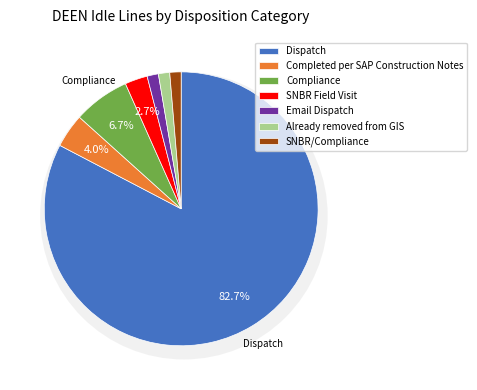

How many segments does this pie chart have?

7